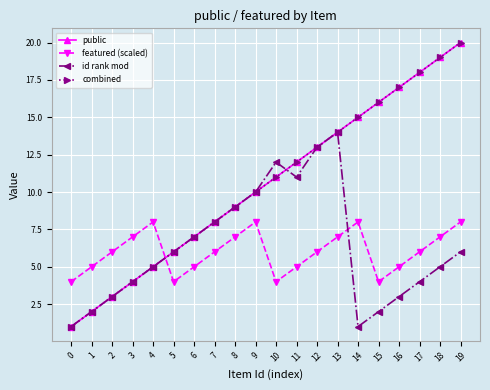

What is the minimum value shown in the chart?

1